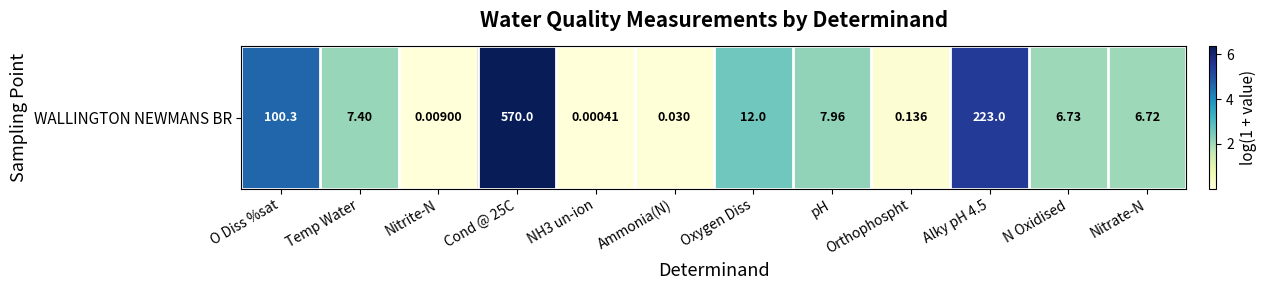

What is the change in value from Nitrite-N to Orthophospht?

+0.1